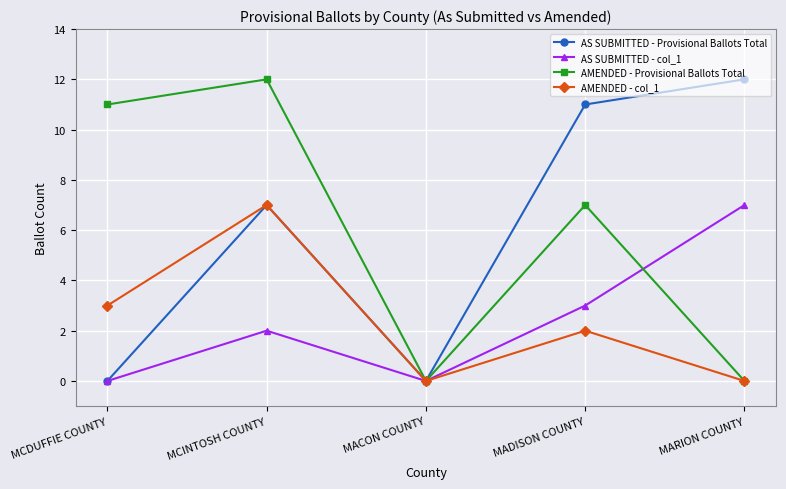

What is the highest value of the AMENDED - col_1 series?

7